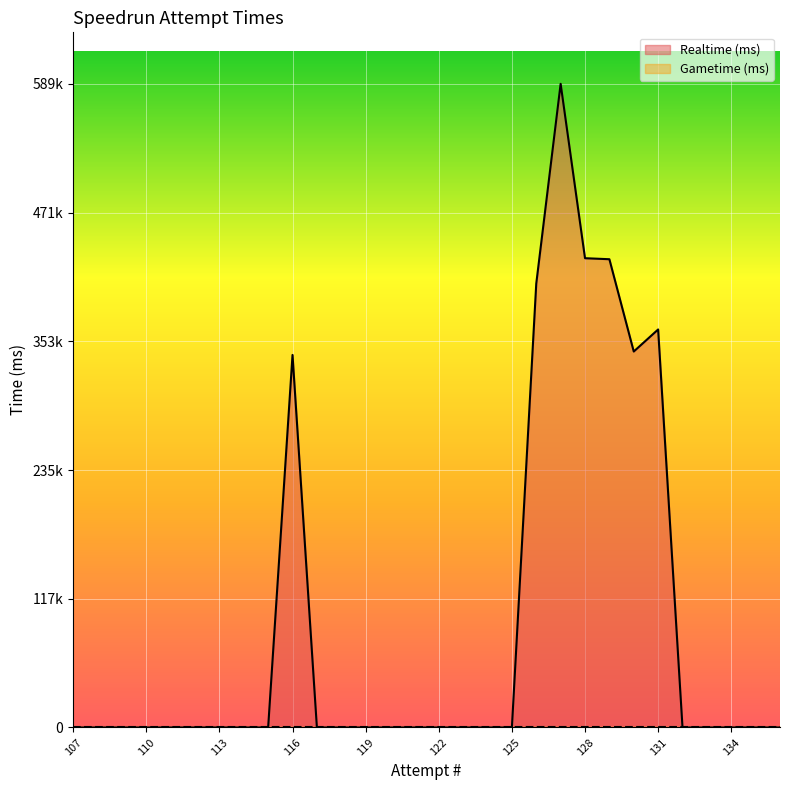

Does the chart display data point markers on the line(s)?

No